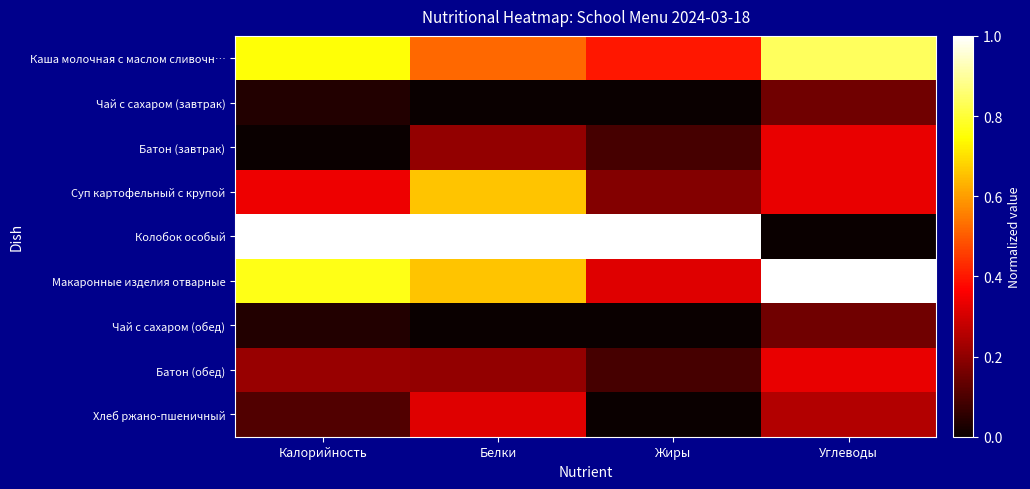

Which category has the highest value across all series?

Калорийность